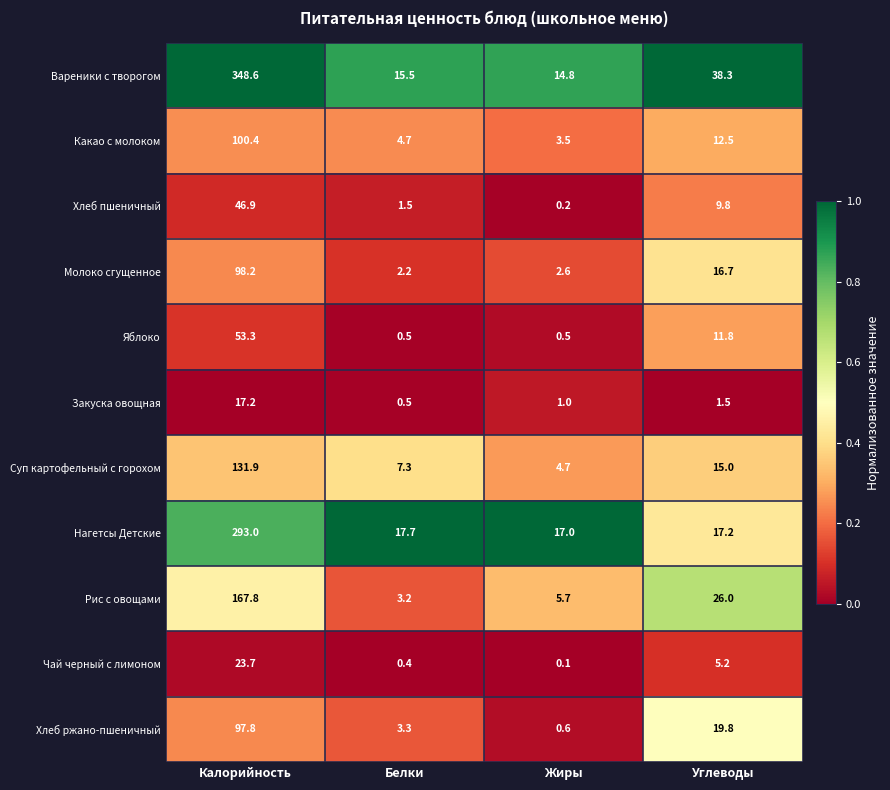

Which series has the largest range (max minus min)?

Вареники с творогом